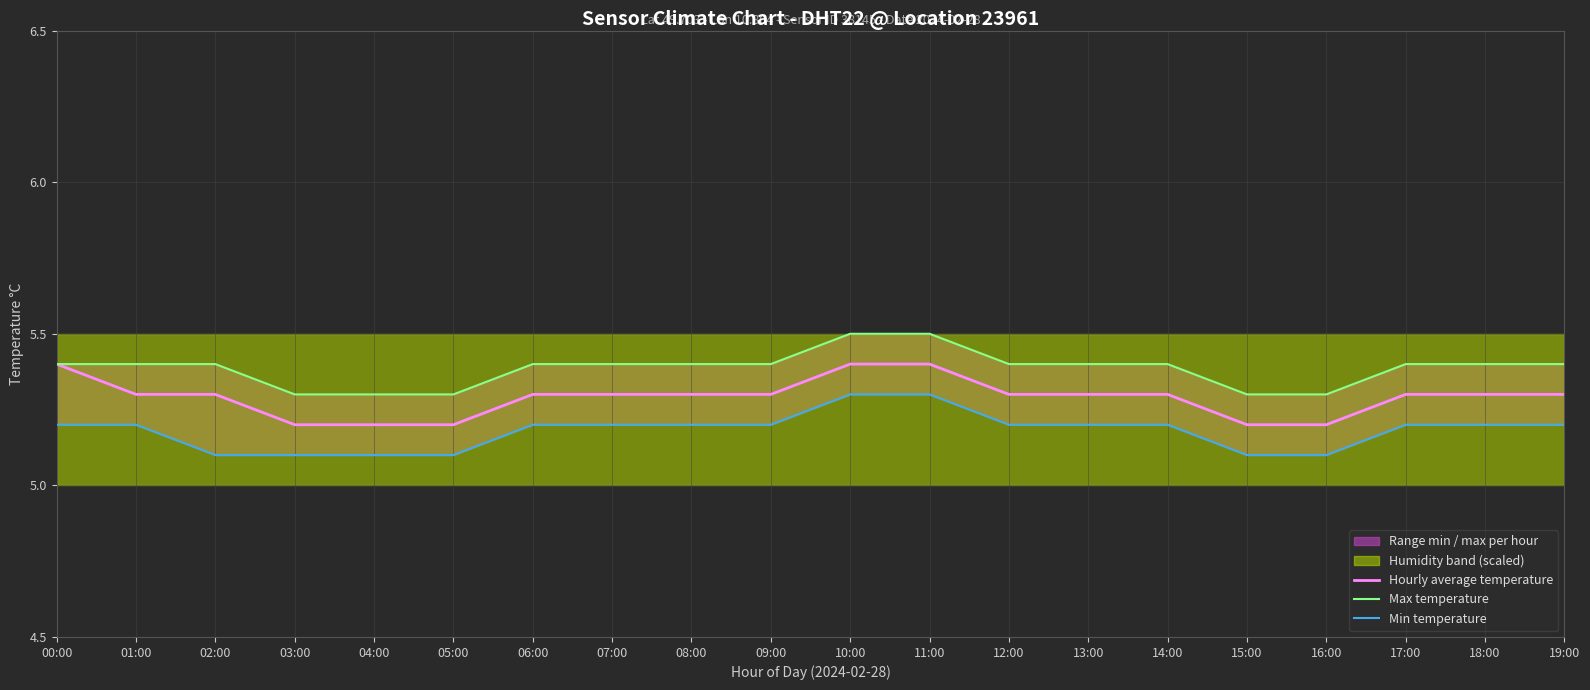

What is the difference between the maximum and second lowest values in the Hourly average temperature series?

0.2